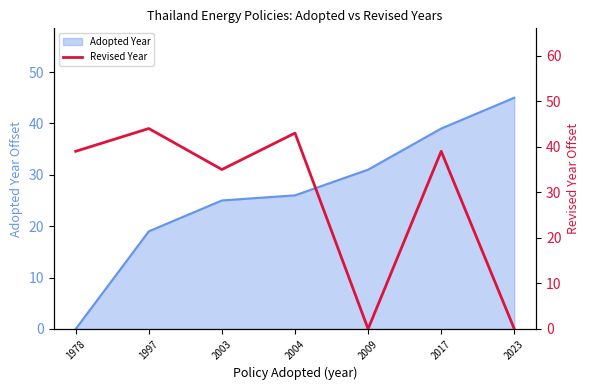

What is the difference between the values at 2004 and 2017?

4